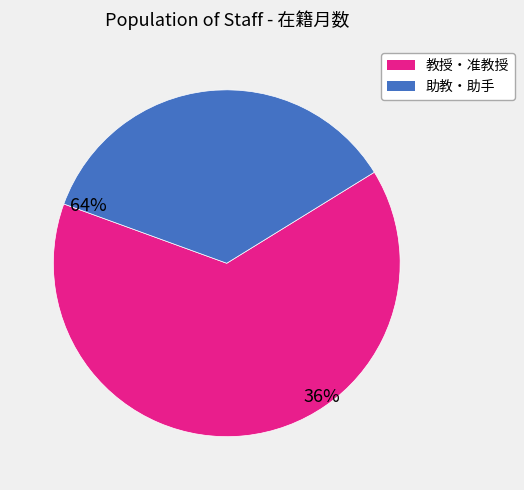

Is there a majority slice in this chart?

Yes